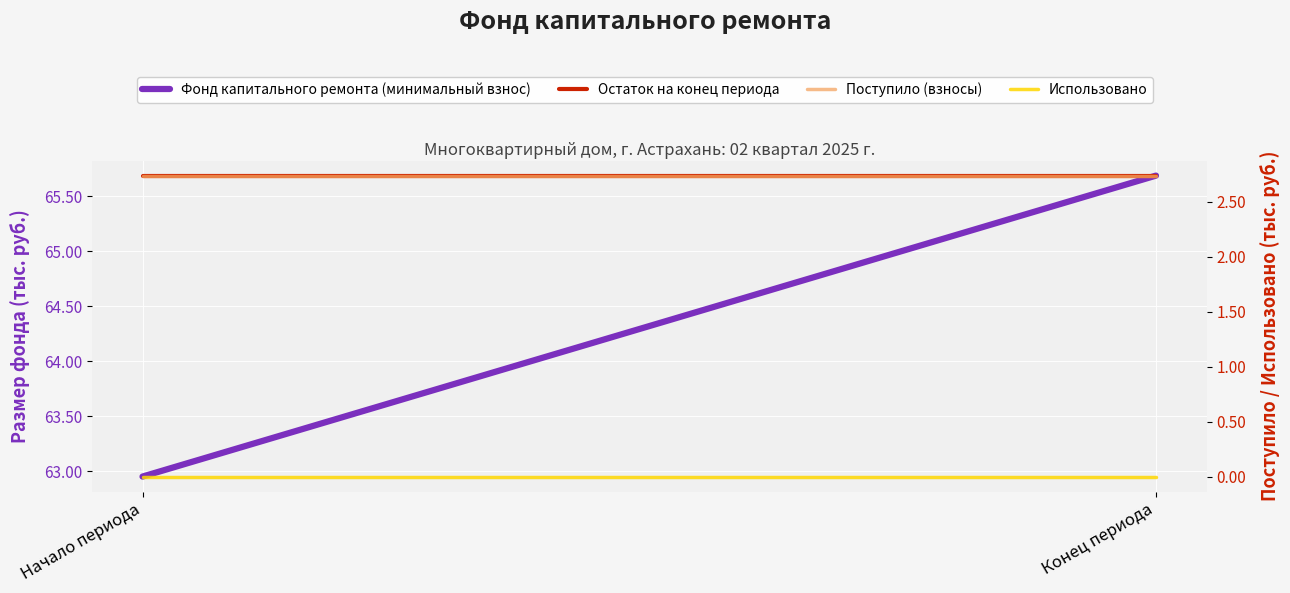

How many distinct data groups are displayed?

4